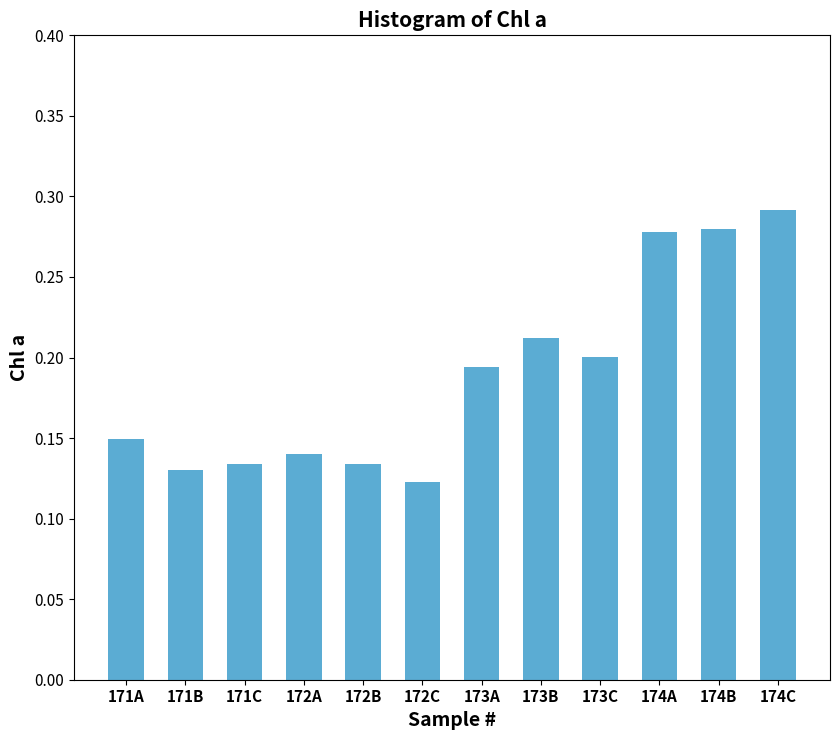

True or false: the data shows 0.3 at 173C.

False